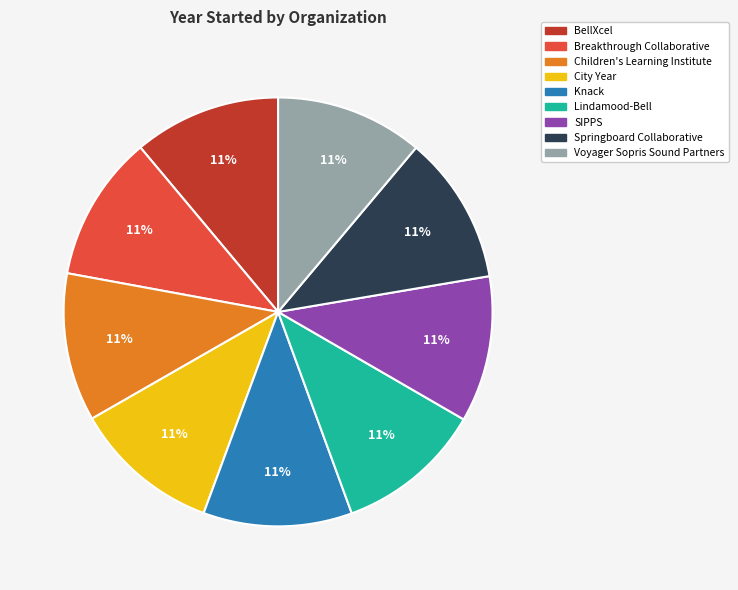

To the nearest percent, what percentage of the pie is BellXcel?

11%